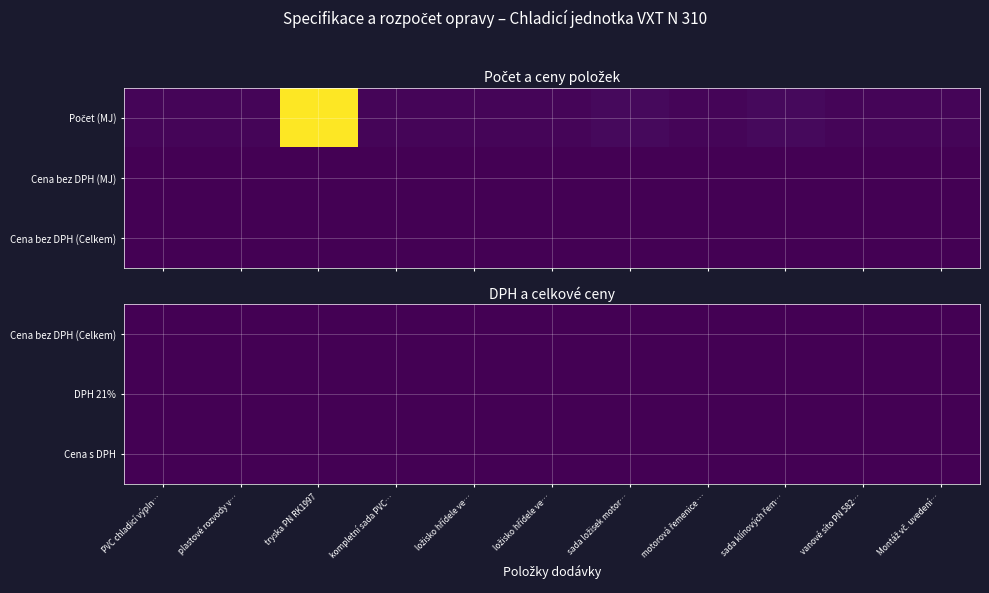

How many values in the tryska PN RK1997 series exceed 0?

1